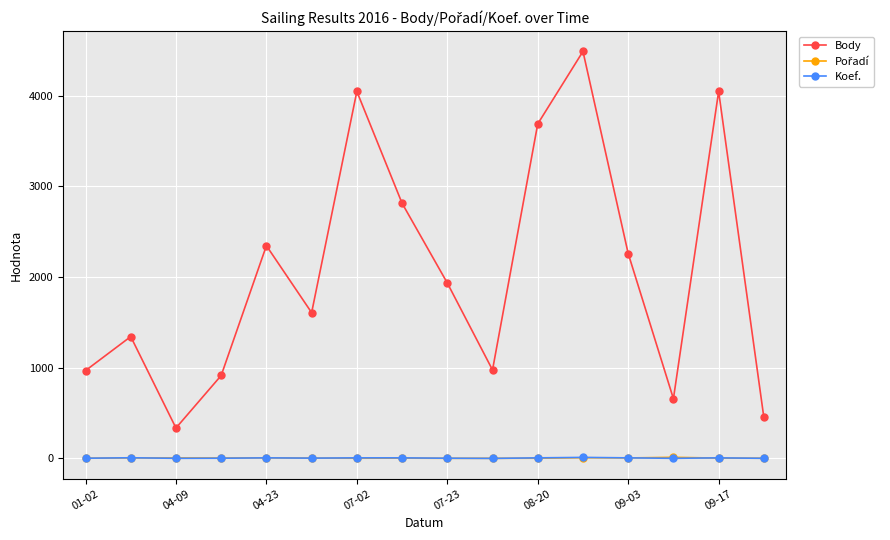

True or false: Koef. has more than 0 interior local peaks.

True